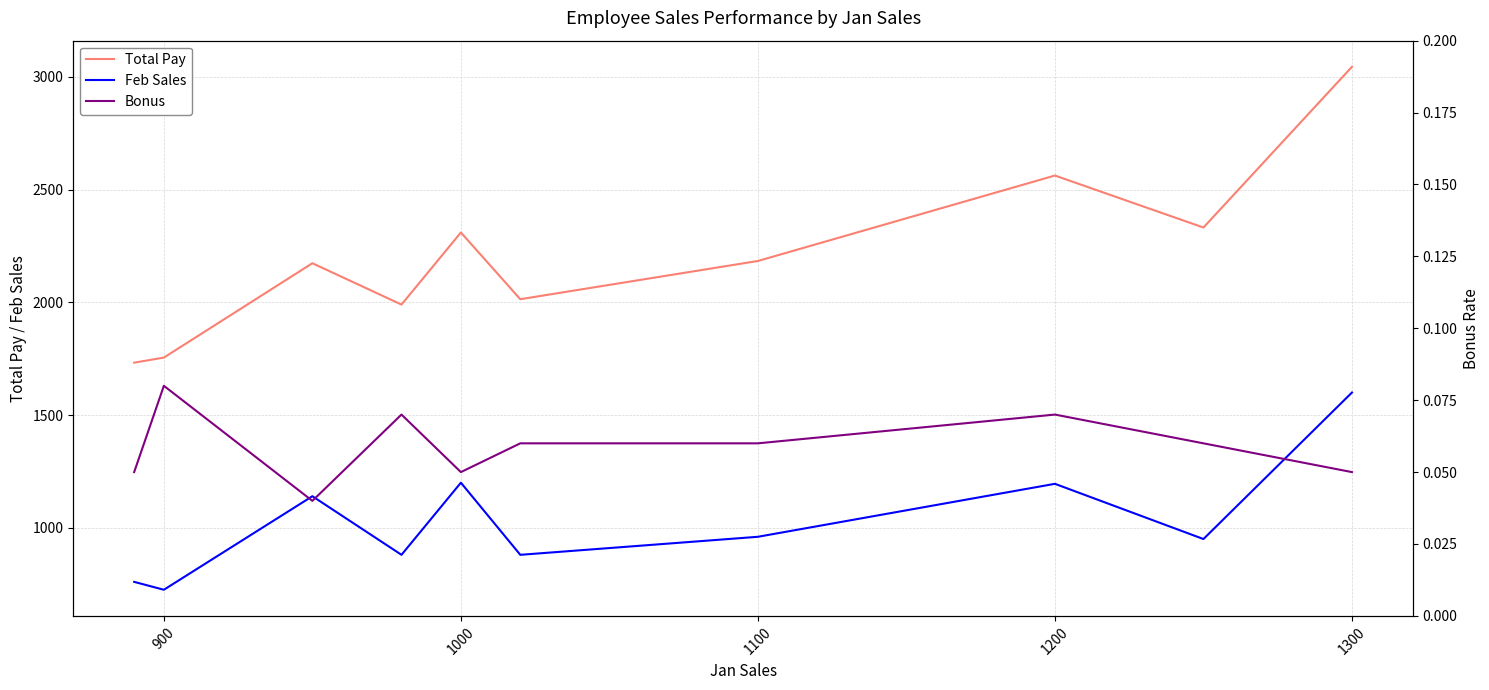

At how many categories does at least one series exceed 2018?

6